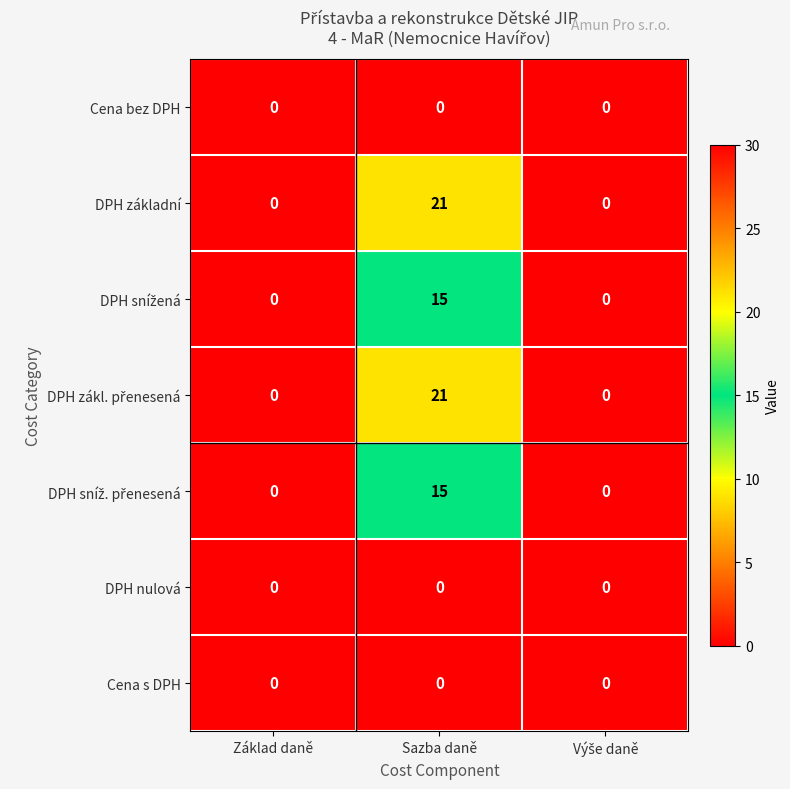

At which category is the sum across all series the highest?

Sazba daně